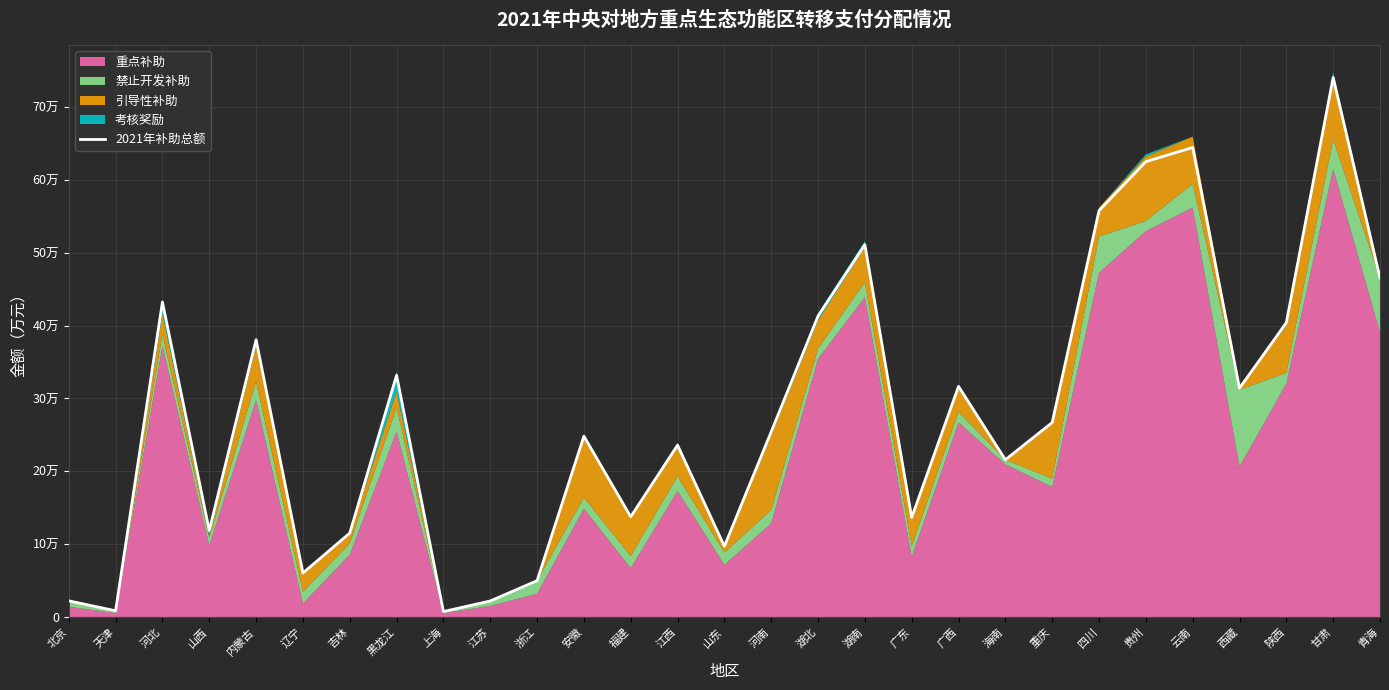

Between 北京 and 河北, which is larger?

河北